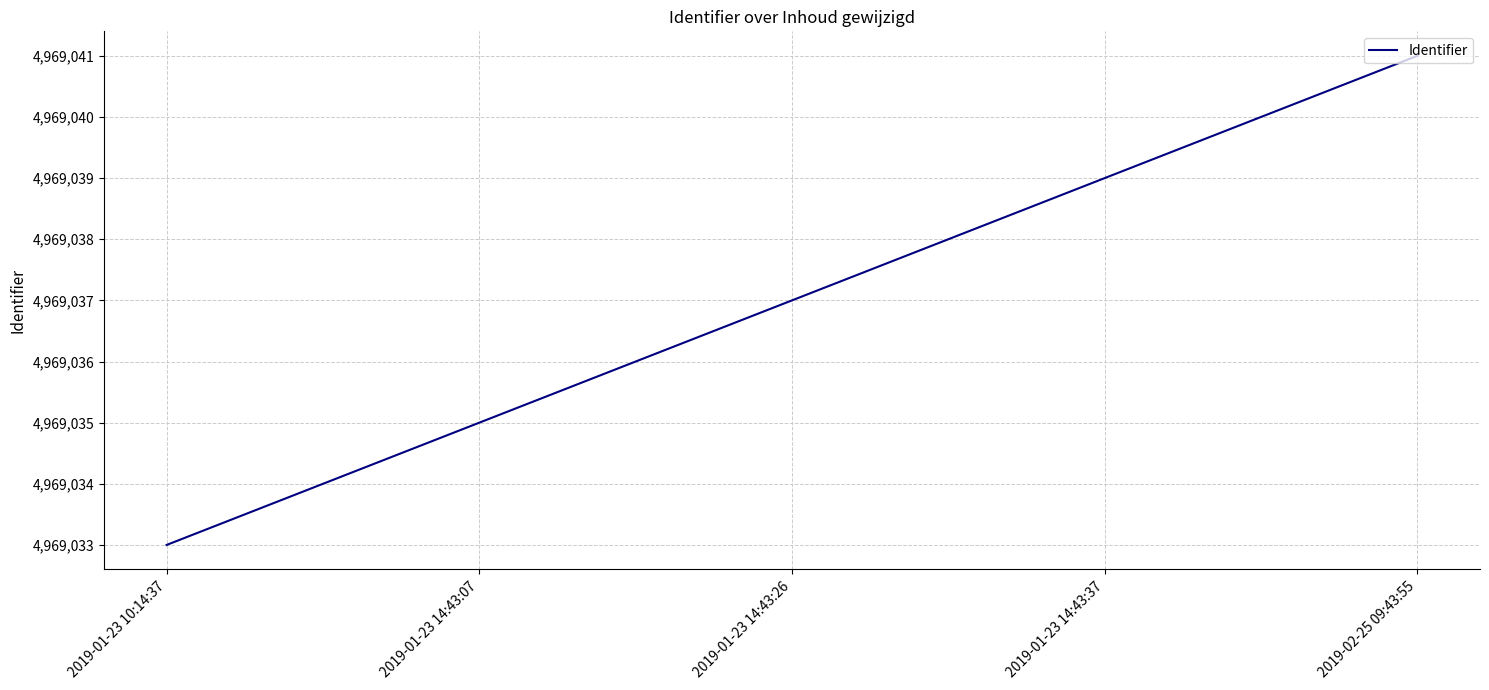

Which has a higher value, 2019-01-23 14:43:26 or 2019-01-23 14:43:37?

2019-01-23 14:43:37